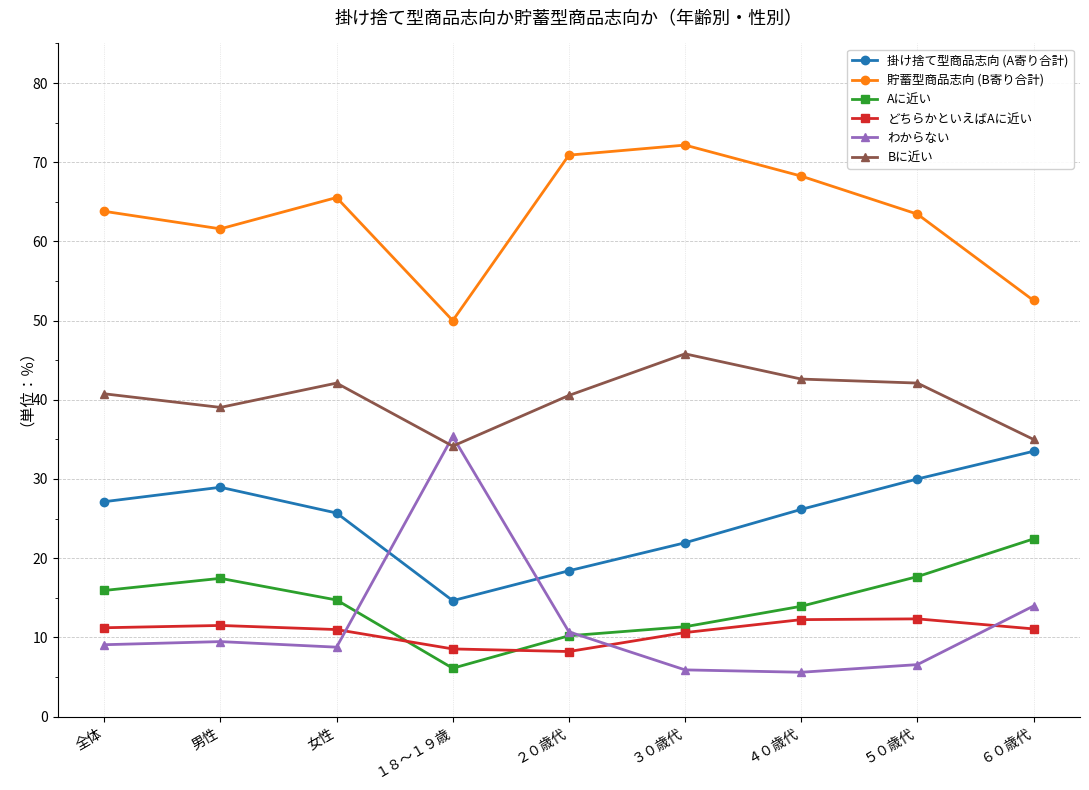

Rank the series at １８～１９歳 from highest to lowest value.

貯蓄型商品志向 (B寄り合計), わからない, Bに近い, 掛け捨て型商品志向 (A寄り合計), どちらかといえばAに近い, Aに近い